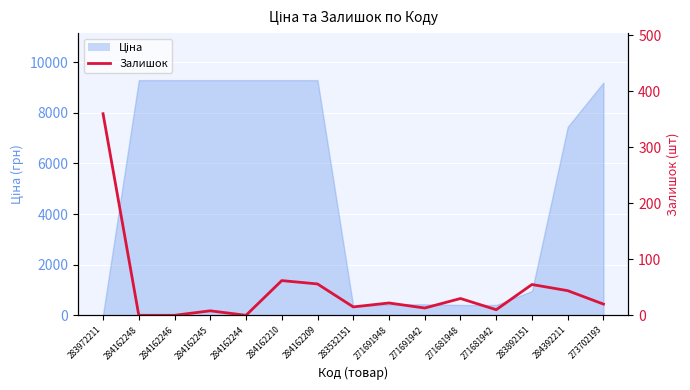

Between 271691942 and 283892151, which is larger?

283892151